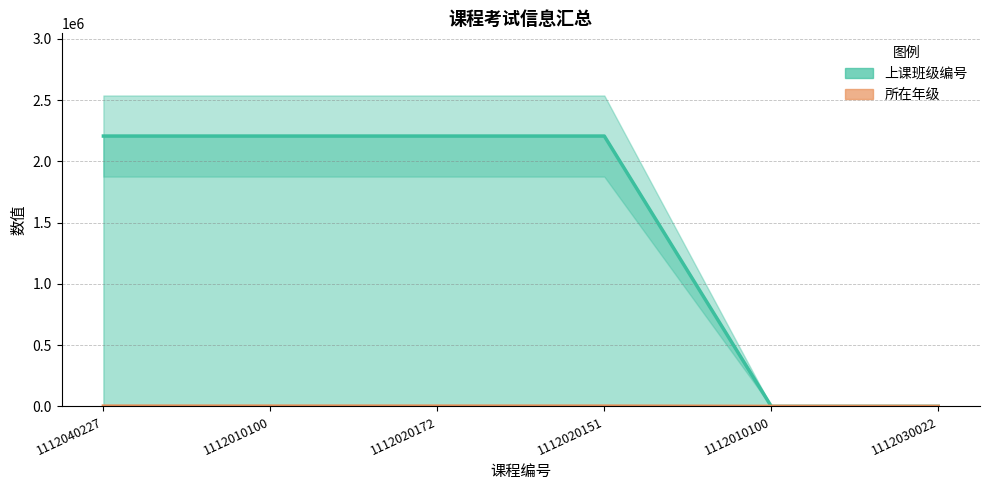

Count the 所在年级 values in the range 0 to 2022.

6